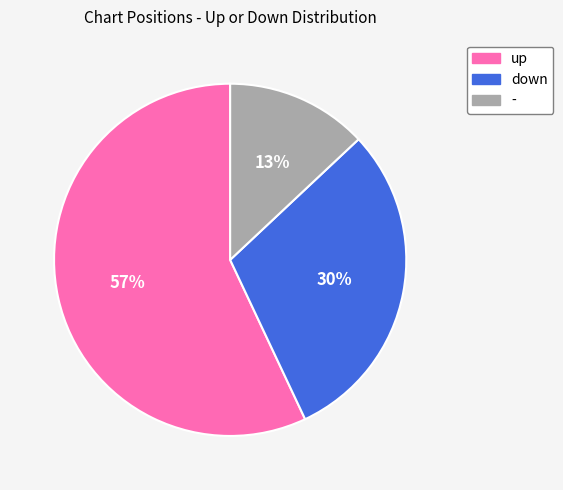

What is the smallest slice in the pie chart?

-